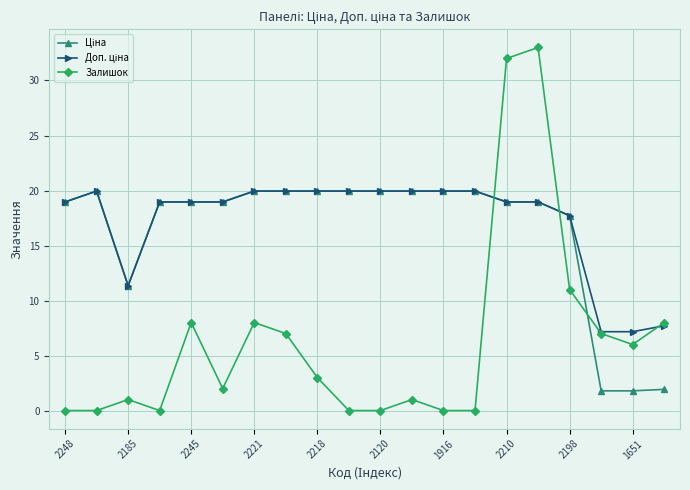

True or false: Залишок has more than 2 interior local peaks.

True